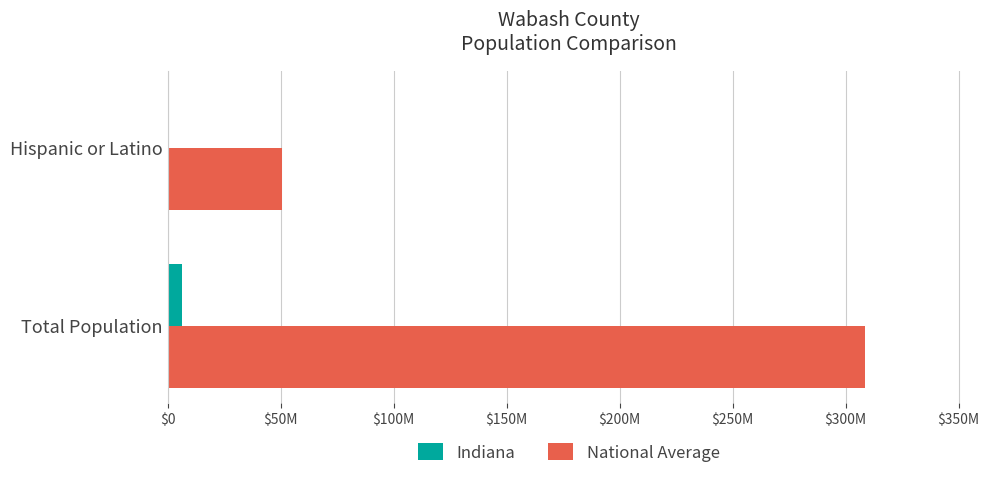

Which series has the widest spread of values?

National Average